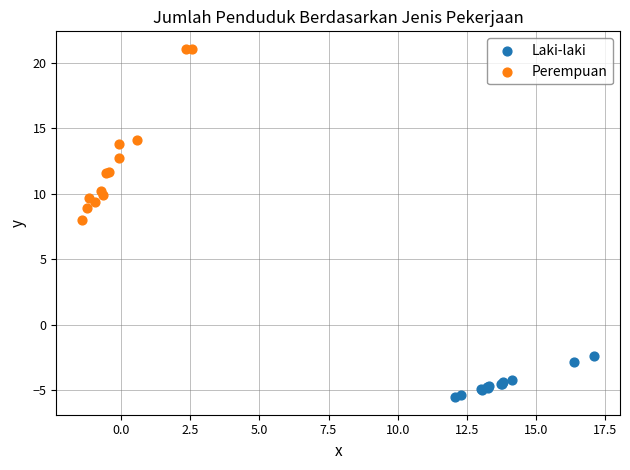

Which series reaches the maximum Y coordinate?

Perempuan